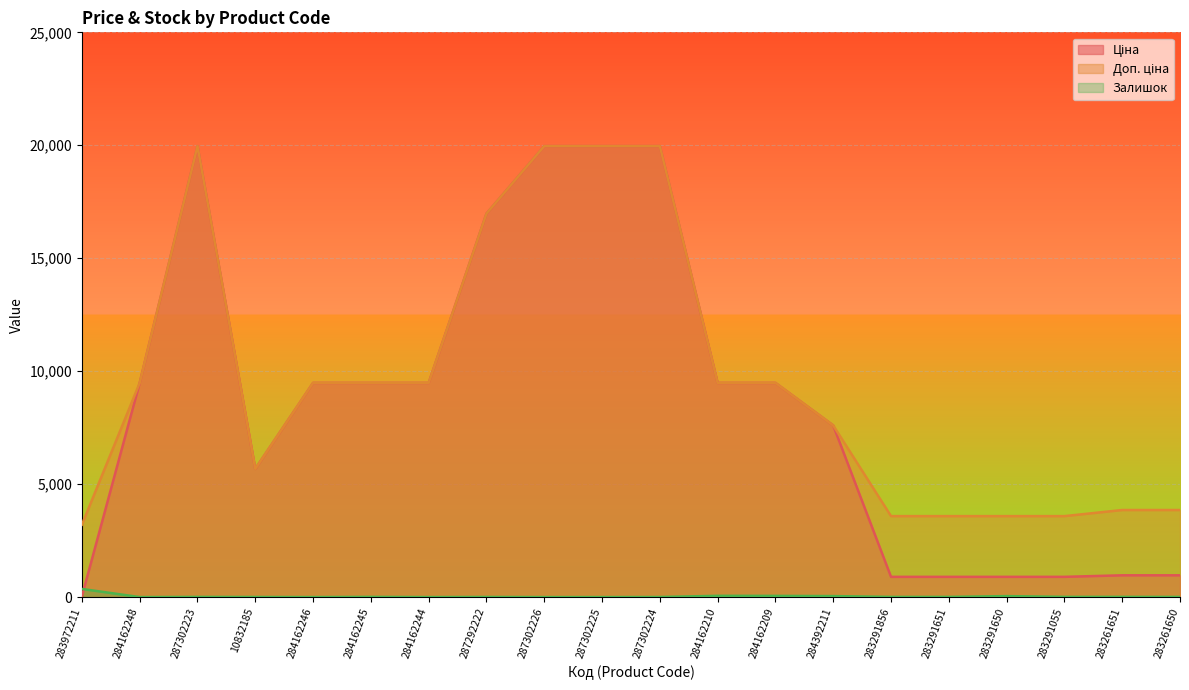

At which label does Залишок first exceed 7?

283972211